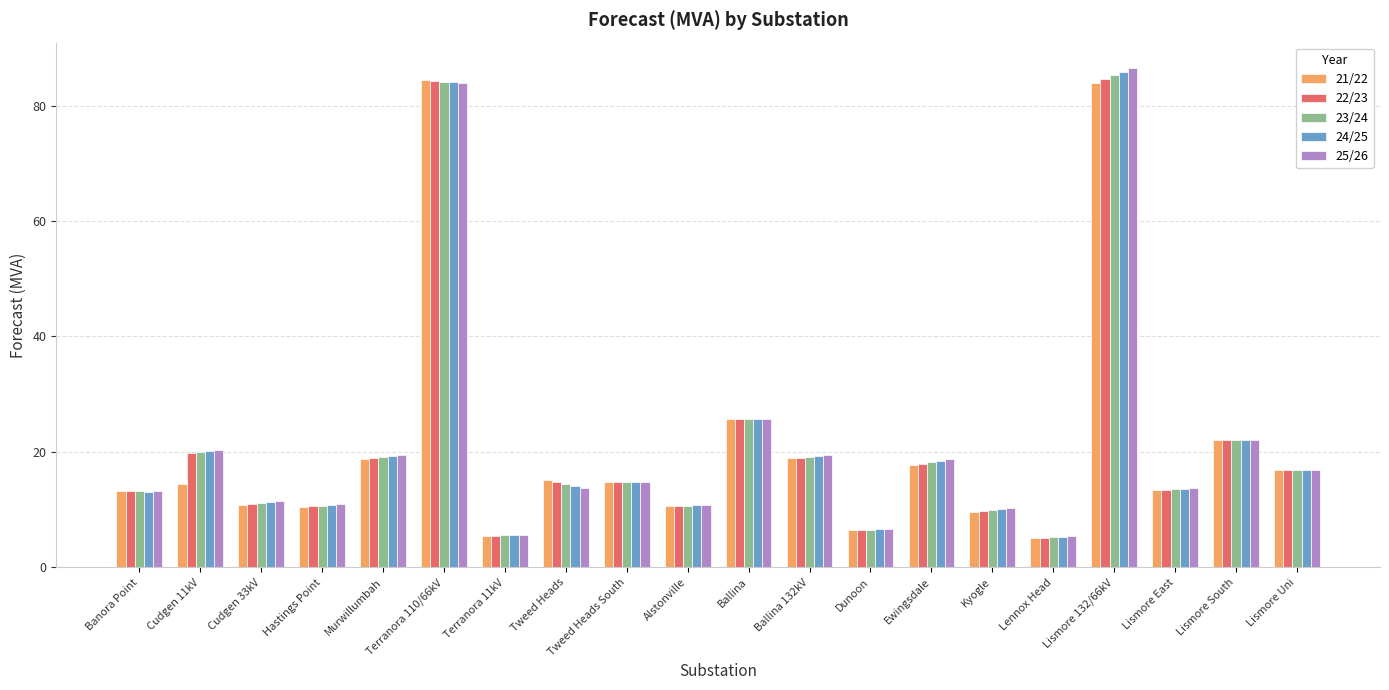

True or false: 21/22 has a value of 17.7 at Ewingsdale.

True